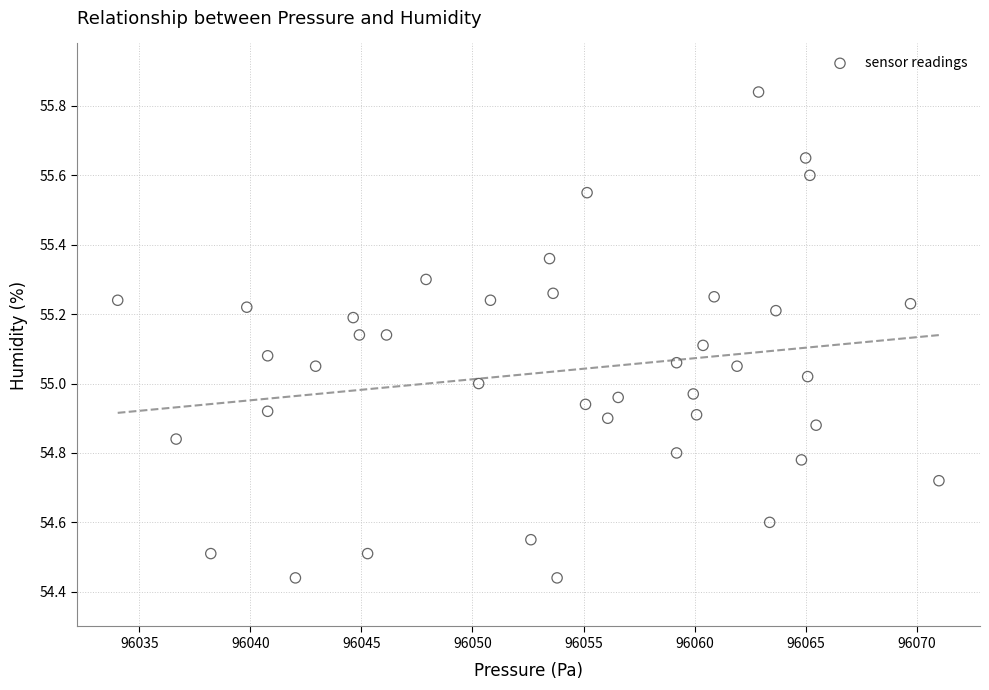

What is the range of Y values (max minus min)?

1.4